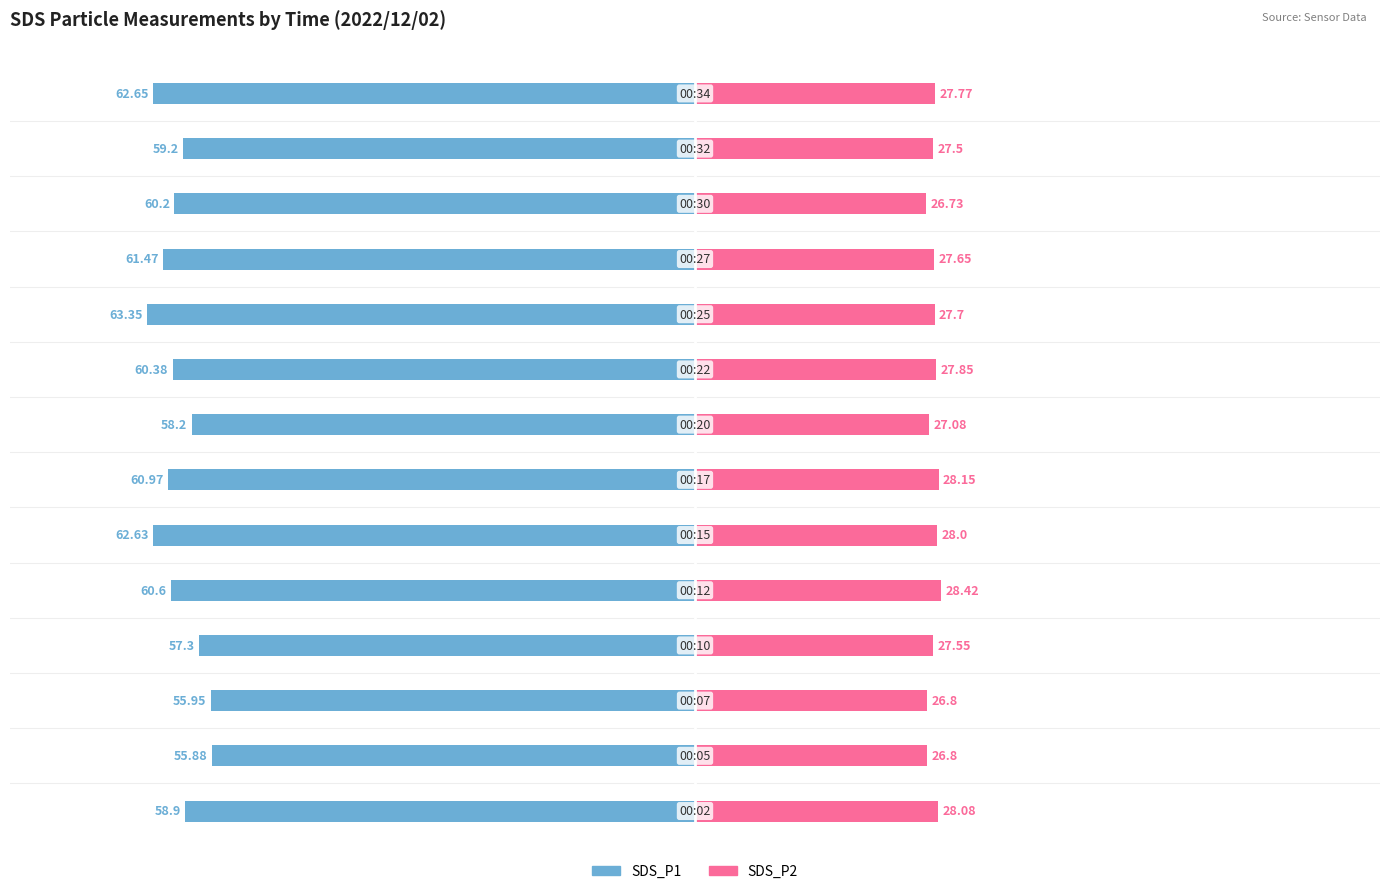

Reading right to left, what are all the values shown in this chart?

SDS_P1: 13=-62.6	12=-59.2	11=-60.2	10=-61.5	9=-63.4	8=-60.4	7=-58.2	6=-61.0	5=-62.6	4=-60.6	3=-57.3	2=-56.0	1=-55.9	0=-58.9
SDS_P2: 13=27.8	12=27.5	11=26.7	10=27.6	9=27.7	8=27.9	7=27.1	6=28.1	5=28.0	4=28.4	3=27.6	2=26.8	1=26.8	0=28.1